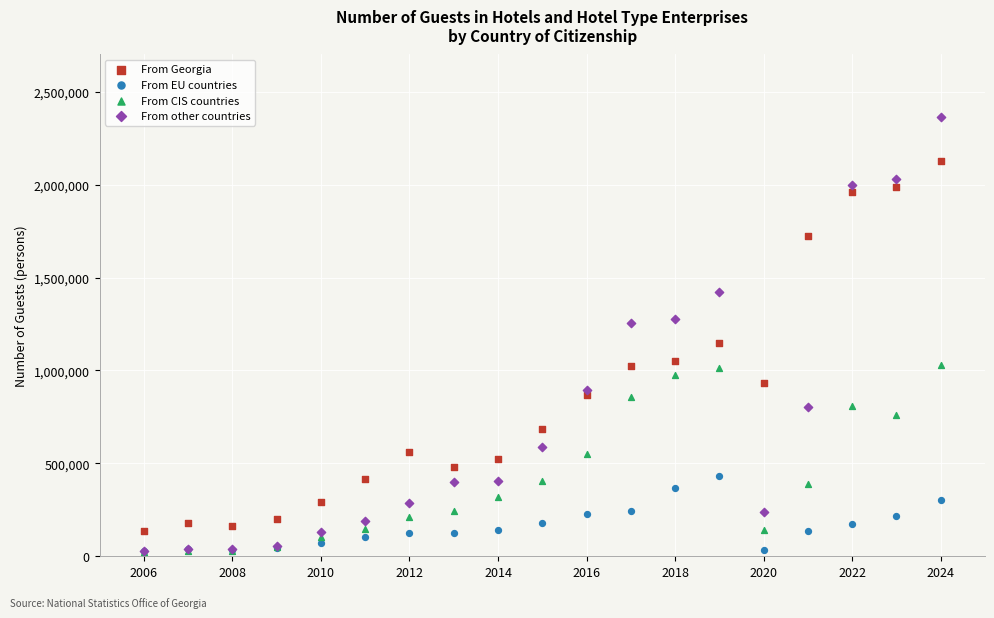

What are all the series names shown in the legend?

From Georgia, From EU countries, From CIS countries, From other countries